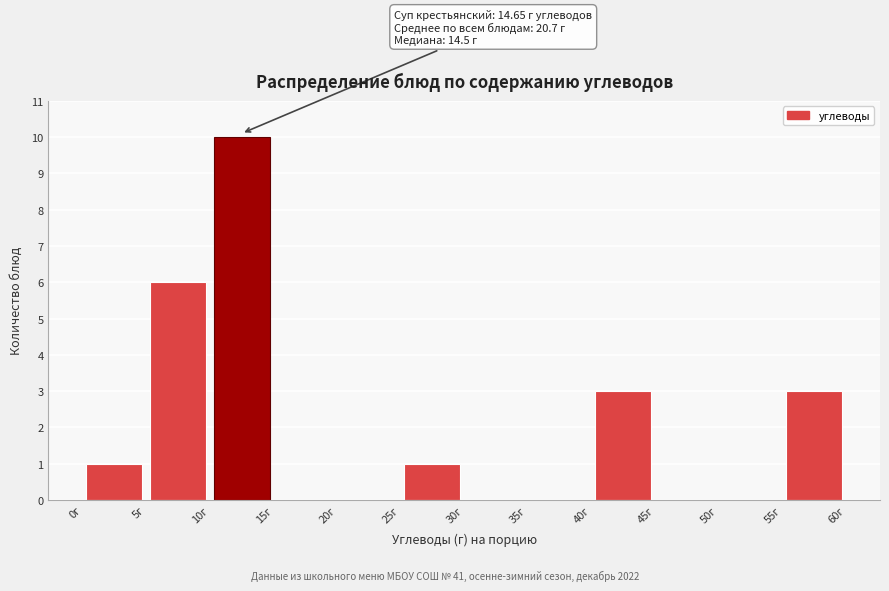

Over which range of the x-axis is the bar tallest?

10 to 15